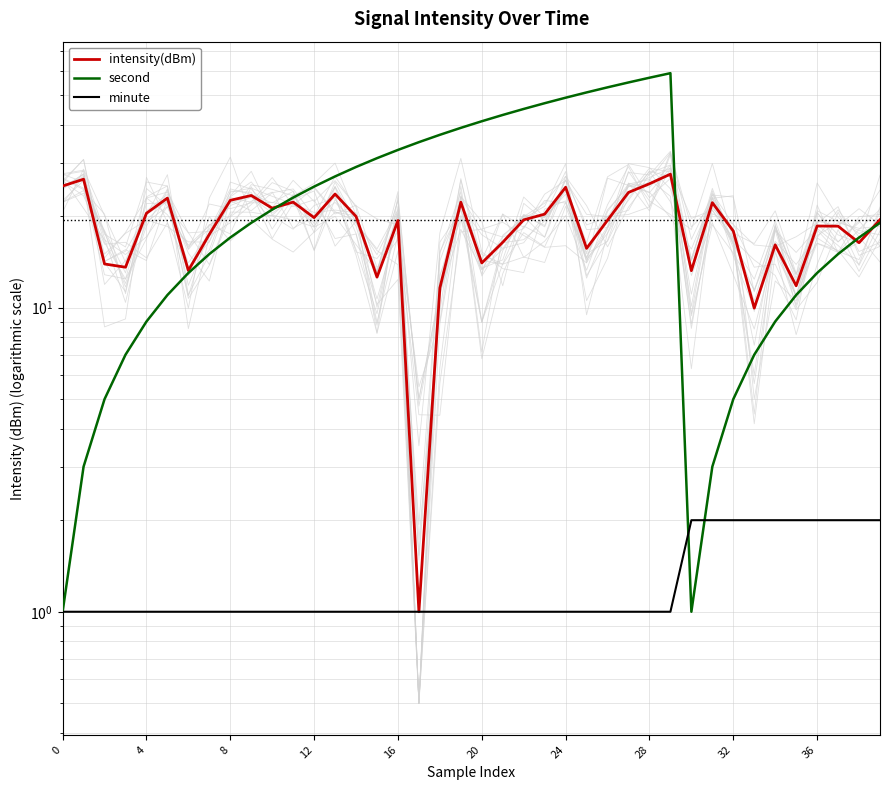

Is this an area chart (filled region under the line)?

No